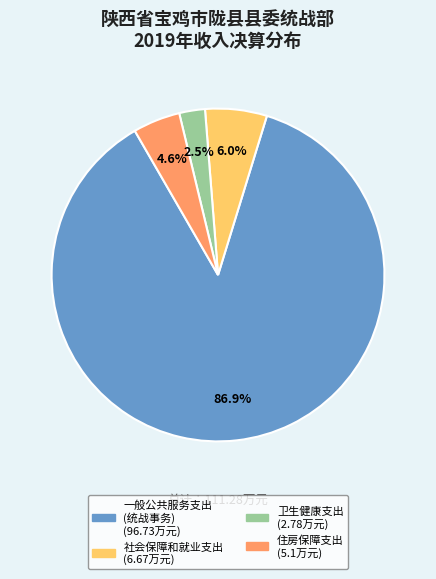

Which has a higher value, 卫生健康支出 or 一般公共服务支出 (统战事务)?

一般公共服务支出 (统战事务)